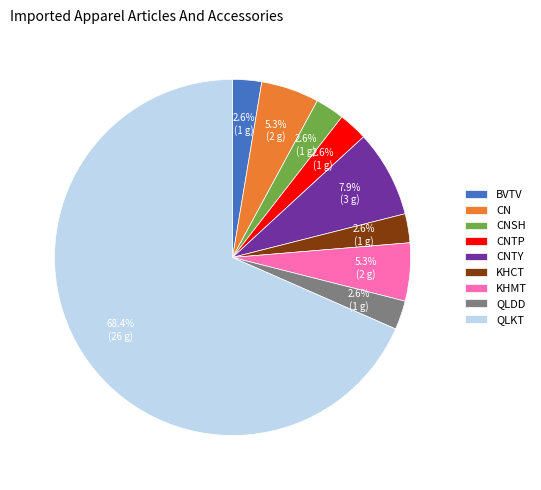

How many slices are in this pie chart?

9